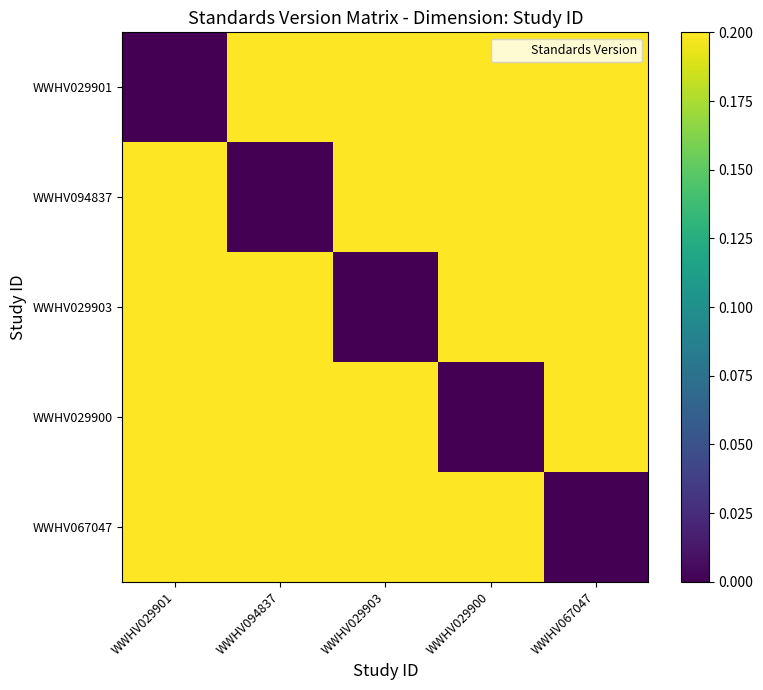

How many series are shown in this chart?

5